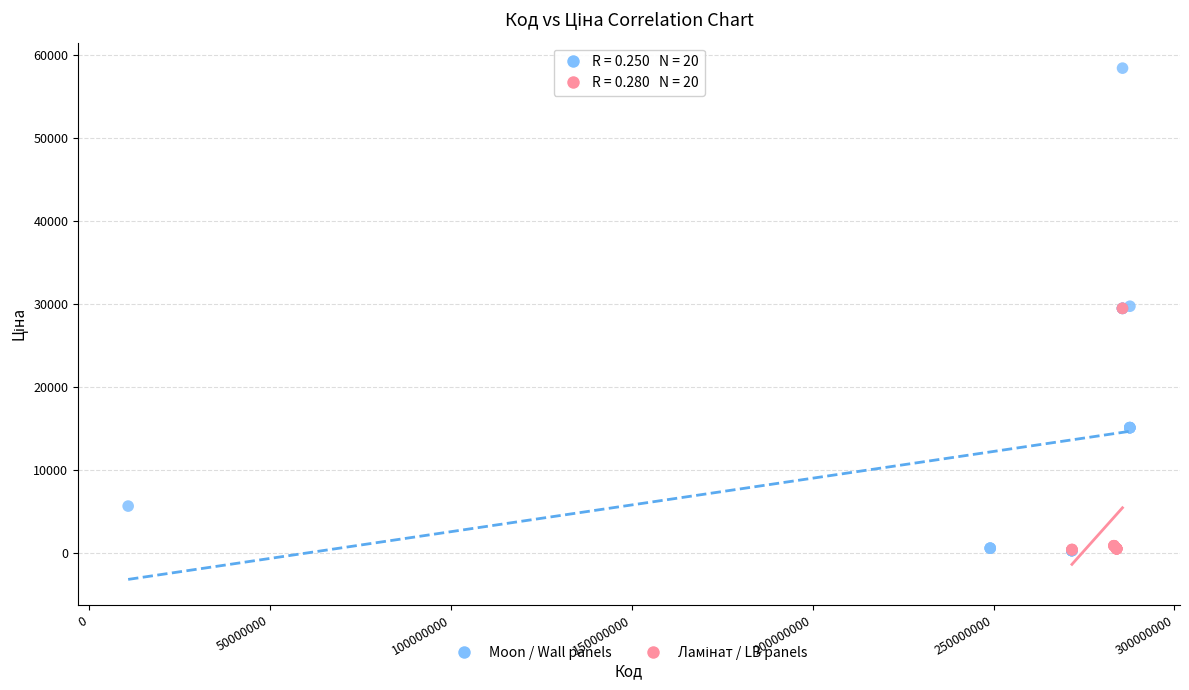

Which series has the largest Y range (max minus min)?

Moon / Wall panels